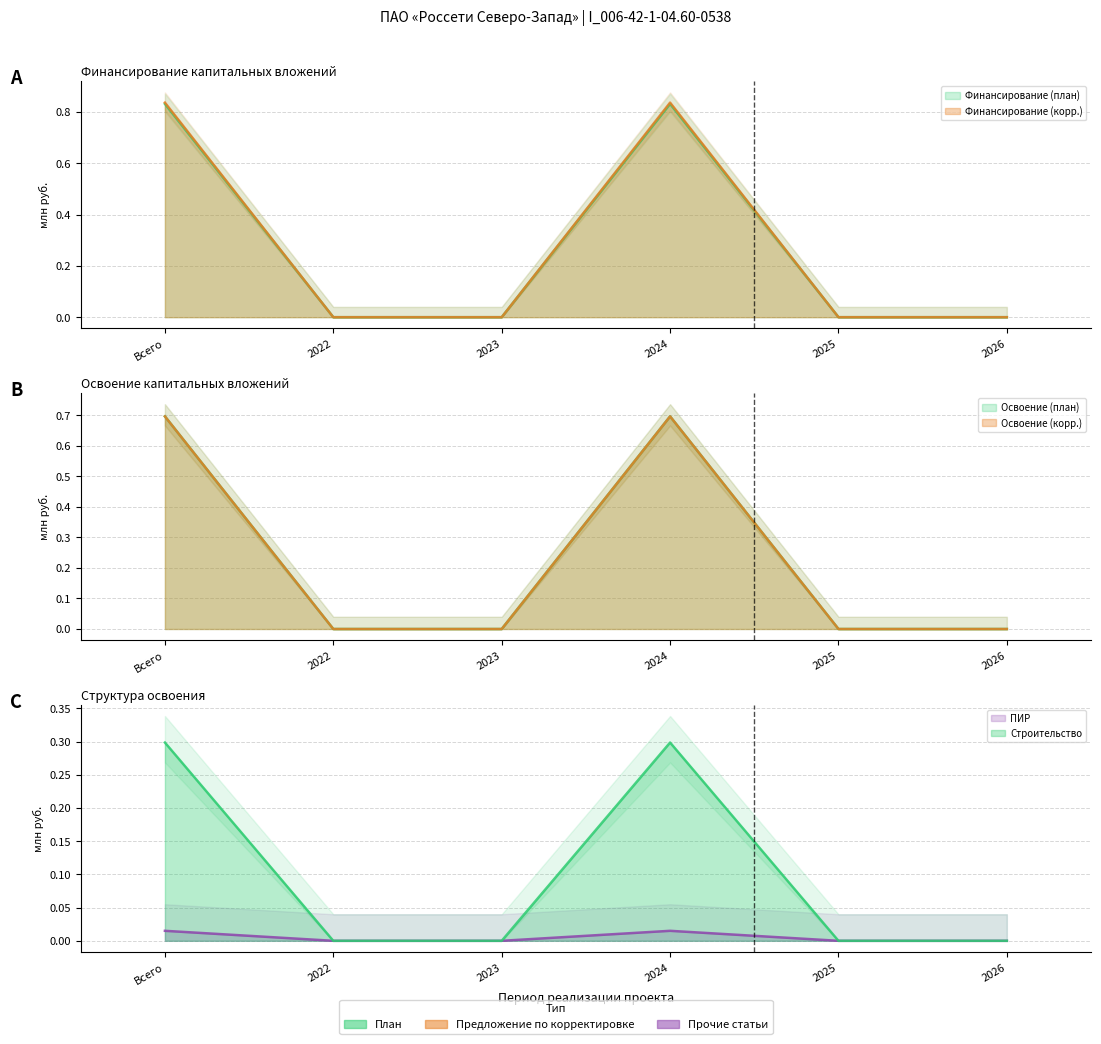

At which category is the sum across all series the highest?

Всего